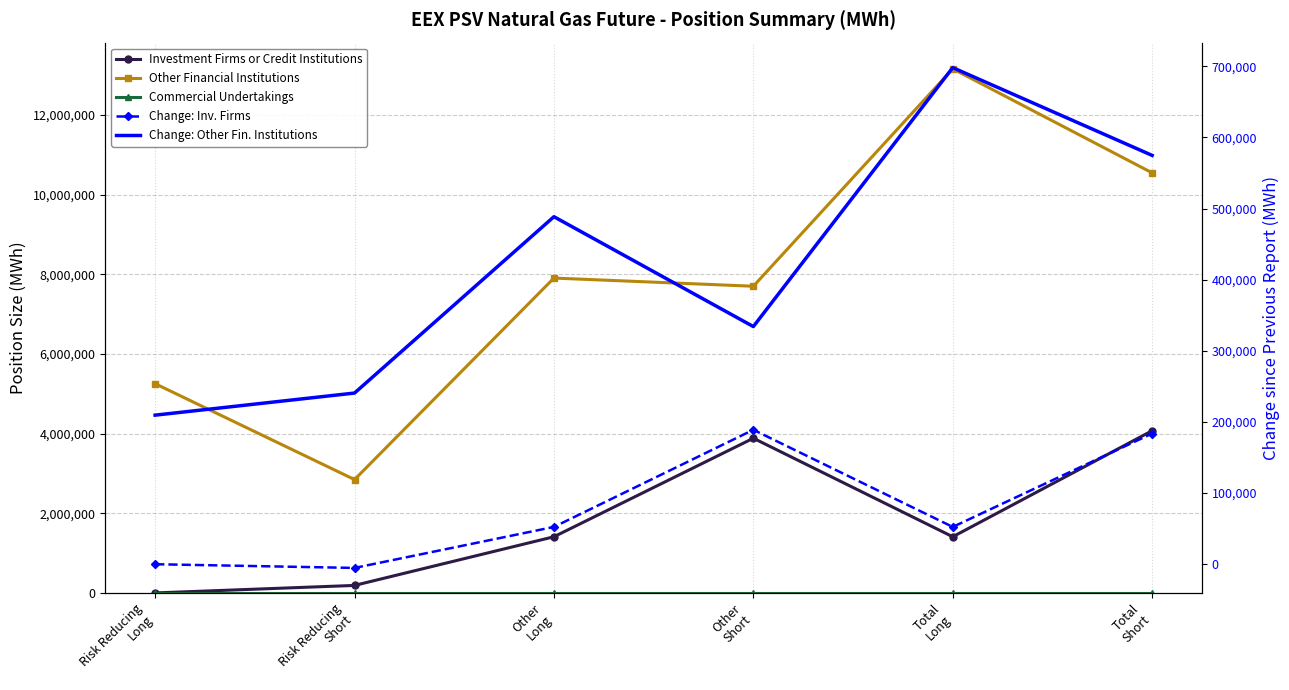

What is the label of the 5th point from the right?

Risk Reducing
Short